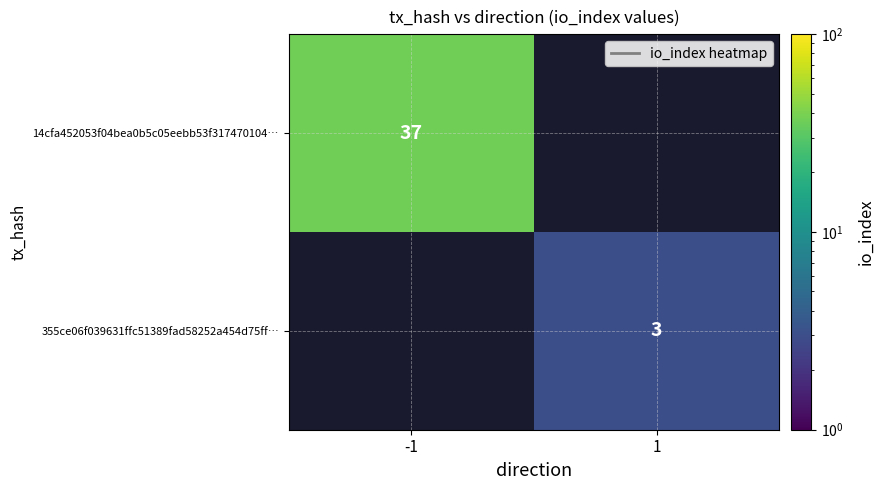

The value of 355ce06f039631ffc51389fad58252a454d75ff… at 1 is 3. True or false?

True